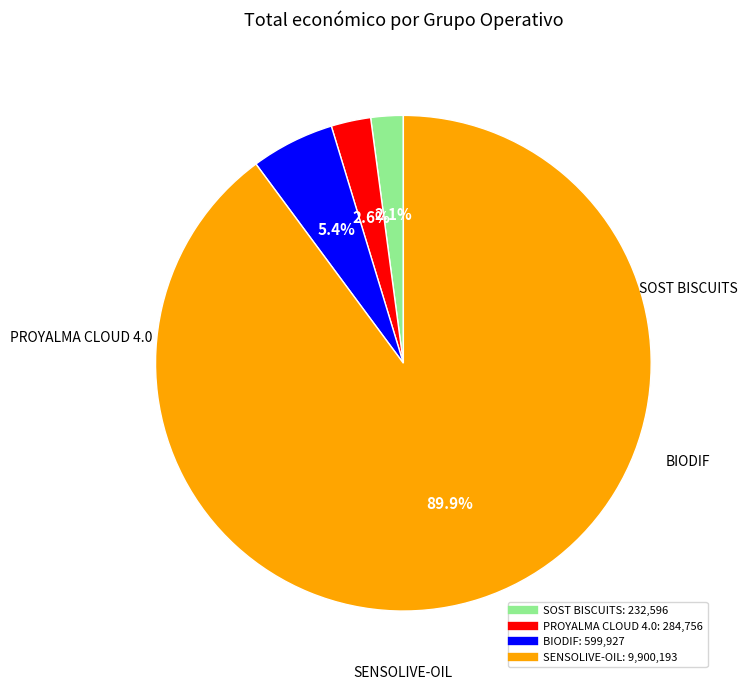

What is the ratio of the value at BIODIF to the value at SENSOLIVE-OIL?

0.1